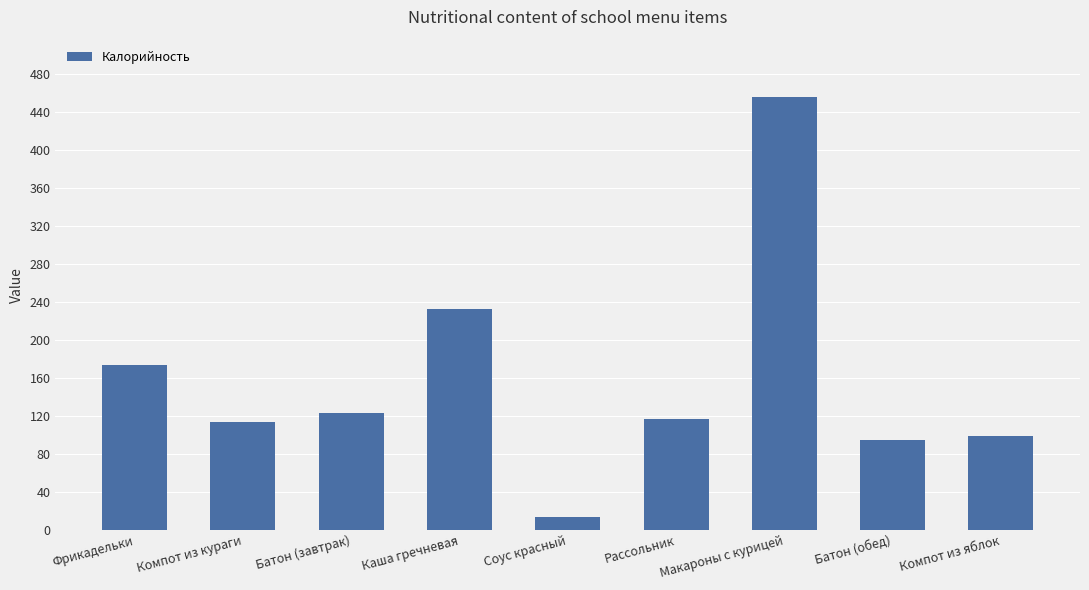

How many categories are shown in the chart?

9